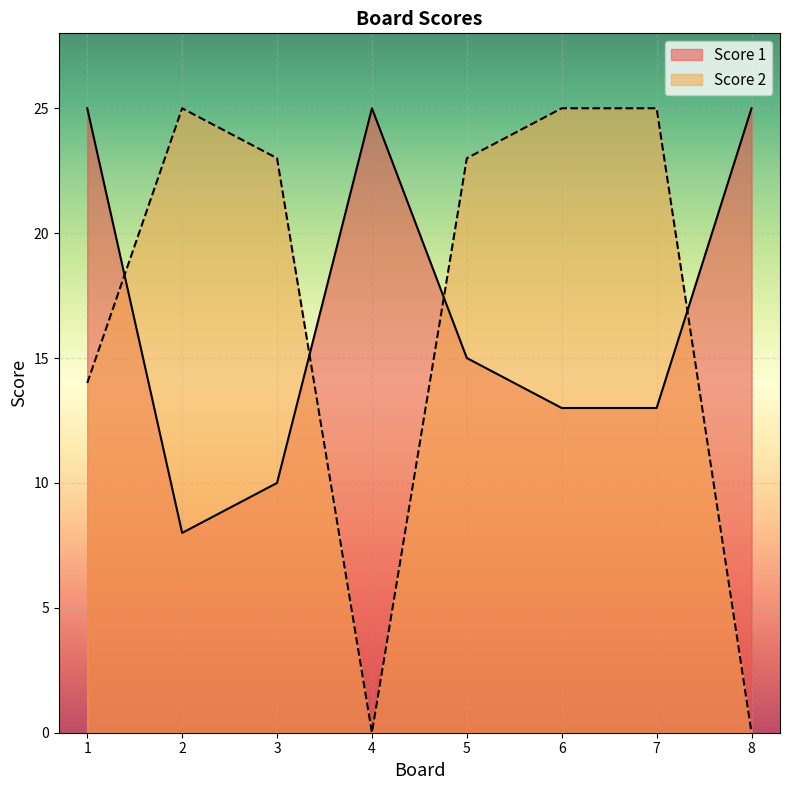

Which series has the largest total across all categories?

Score 2